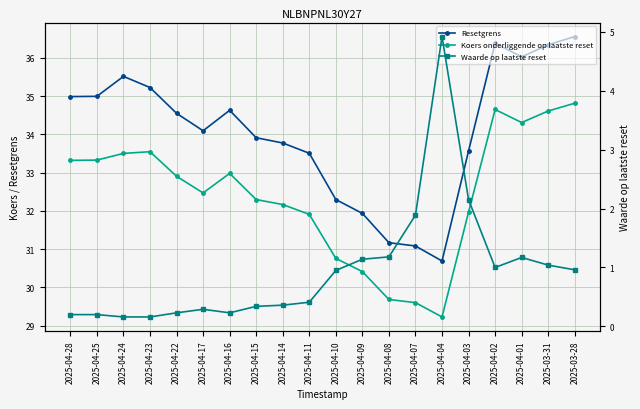

True or false: Resetgrens and Koers onderliggende op laatste reset intersect in this chart.

False